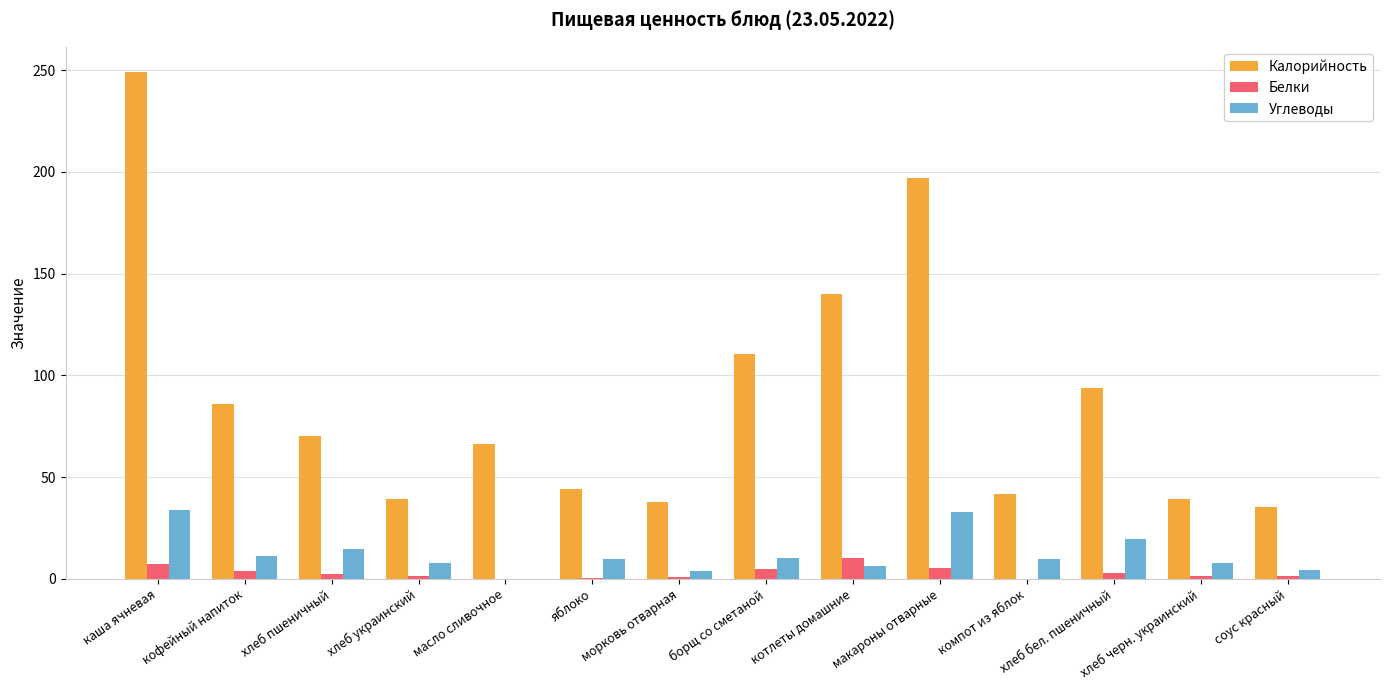

Which series has the largest total across all categories?

Калорийность